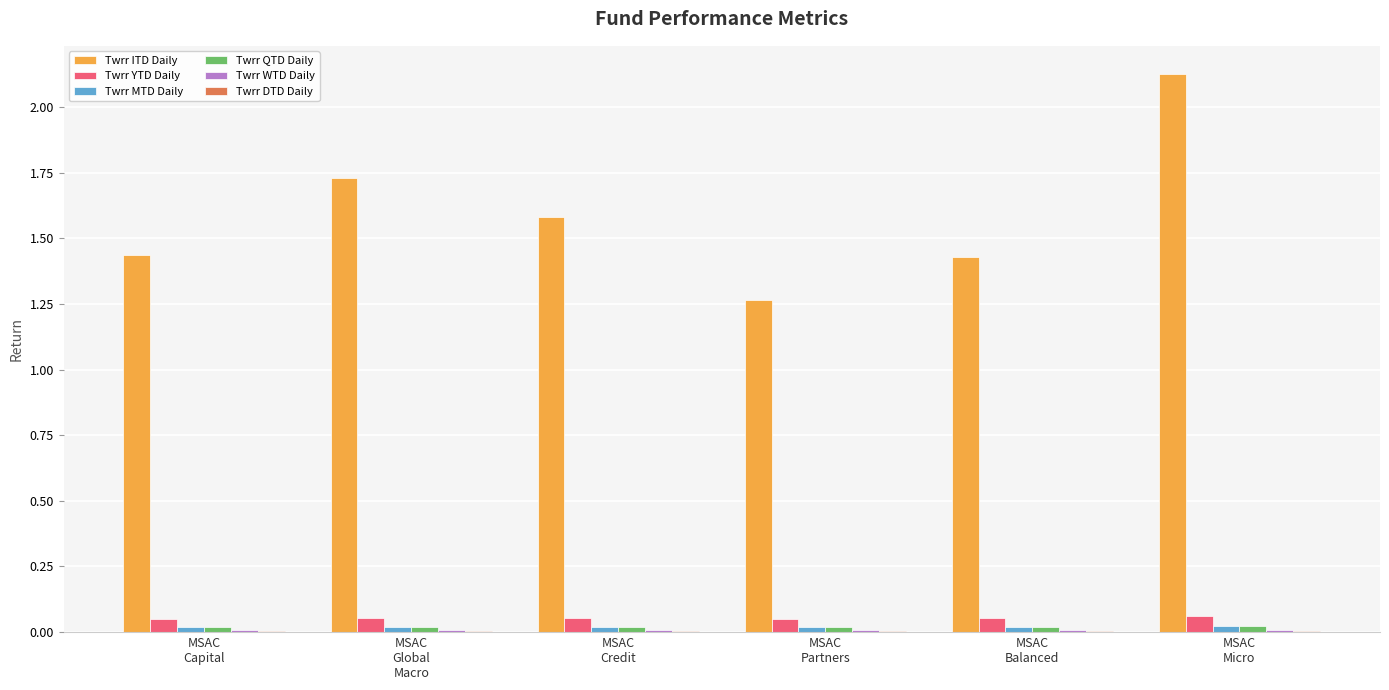

Which series has the largest total across all categories?

Twrr ITD Daily